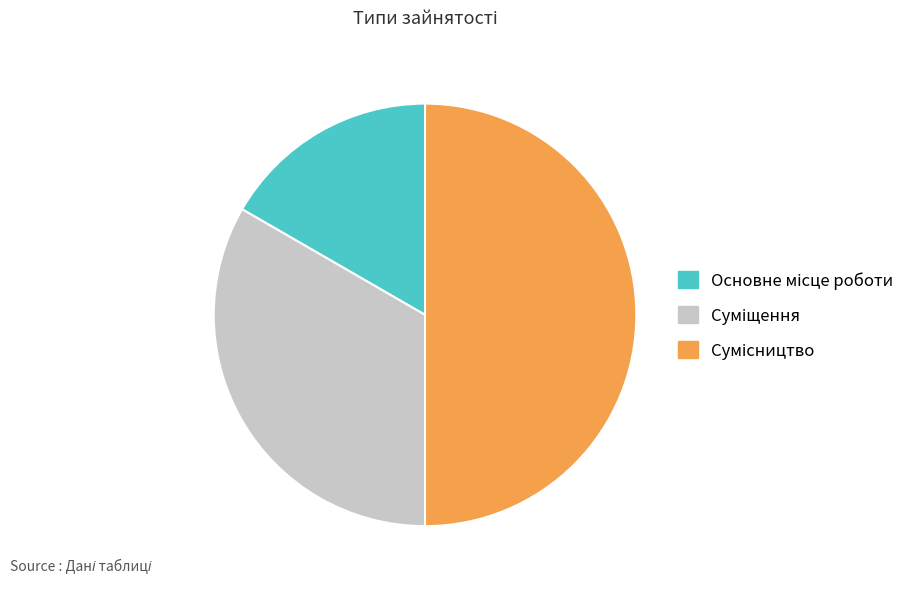

What is the change in value from Суміщення to Сумісництво?

+1